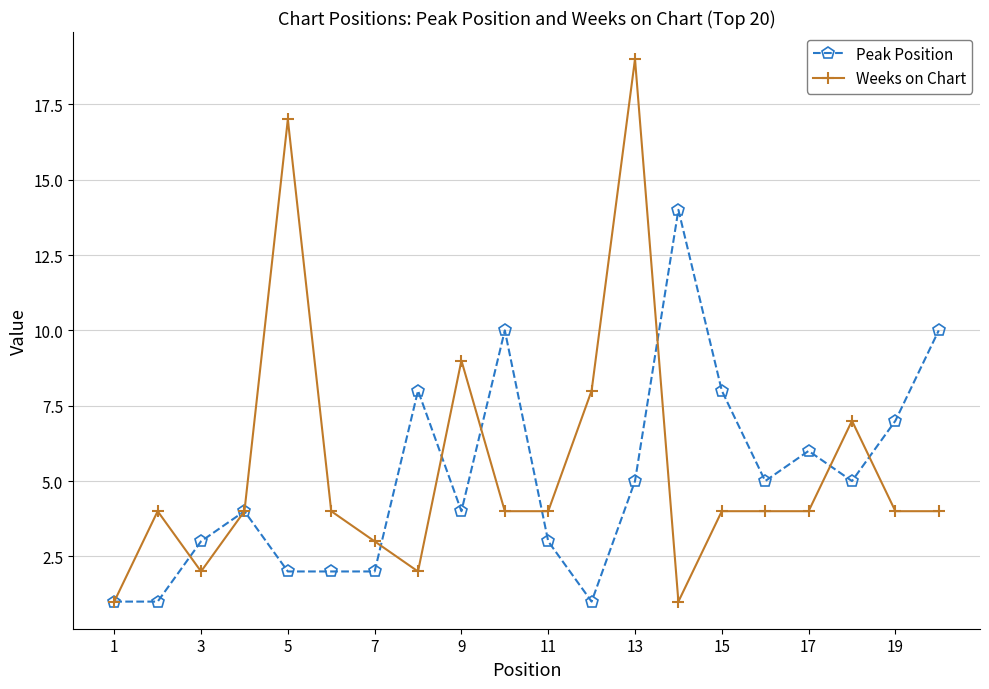

Which series has the widest spread of values?

Weeks on Chart